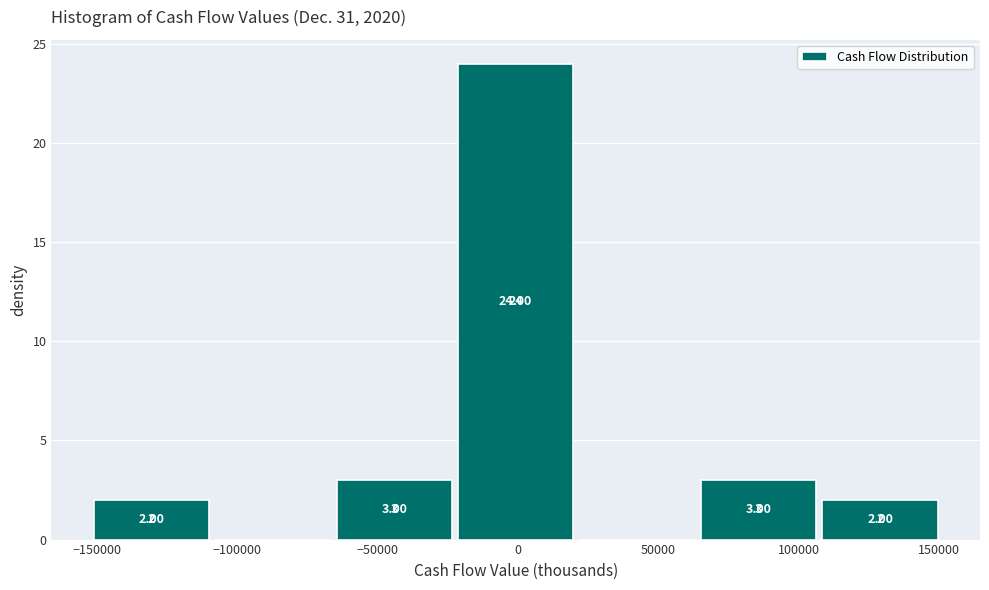

Over which range of the x-axis is the bar tallest?

-20000 to 20000